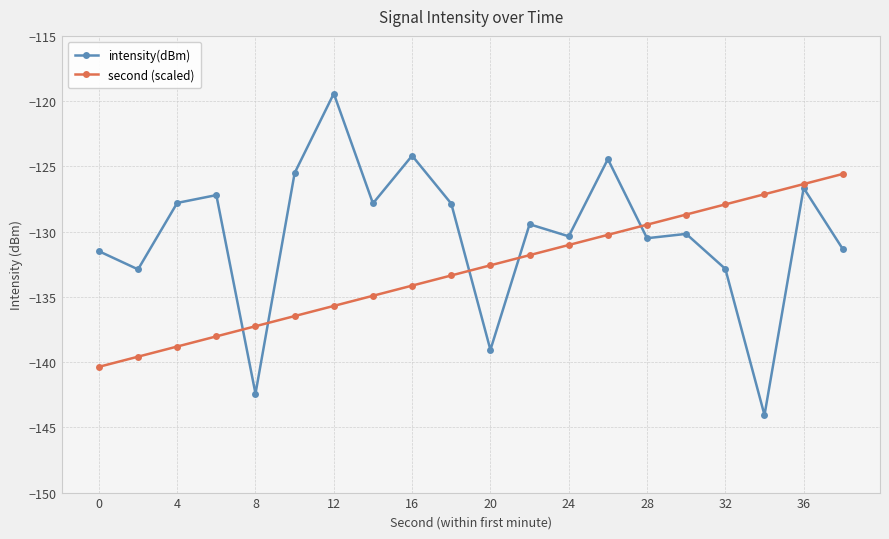

Which series has the largest total across all categories?

intensity(dBm)